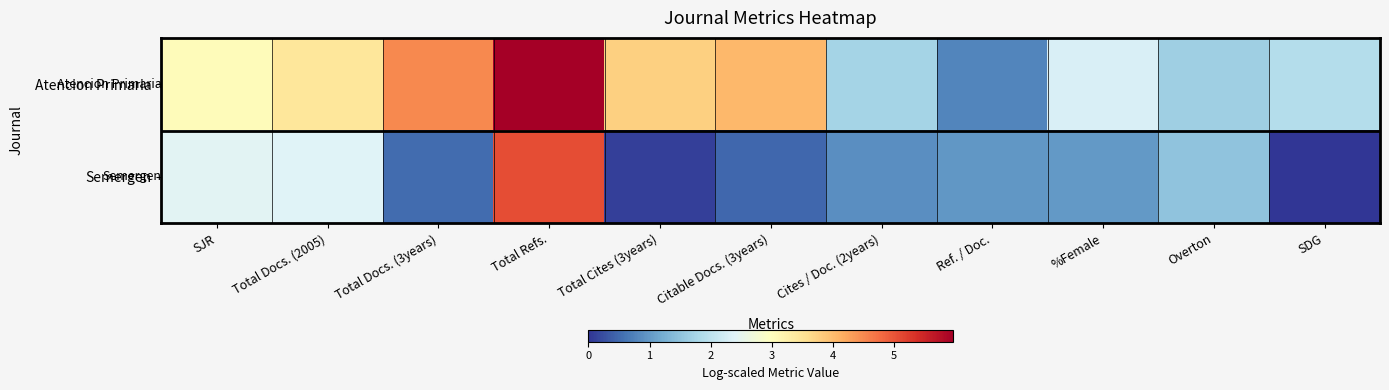

List the series in order of their overall mean, highest first.

Atencion Primaria, Semergen